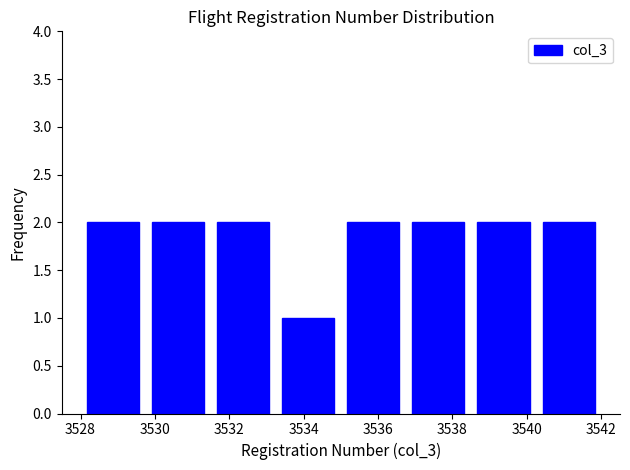

What is the height of the bar covering 3540.25 to 3542.00 on the x-axis? Neither the bar edges nor the heights are printed on the chart, so give them approximately, as read against the axes.

2